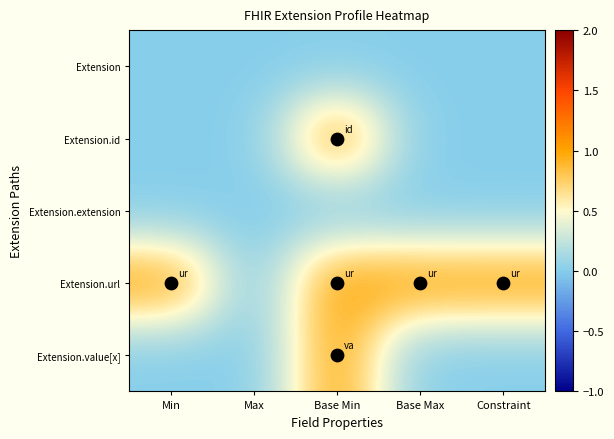

How many categories are shown in the chart?

5